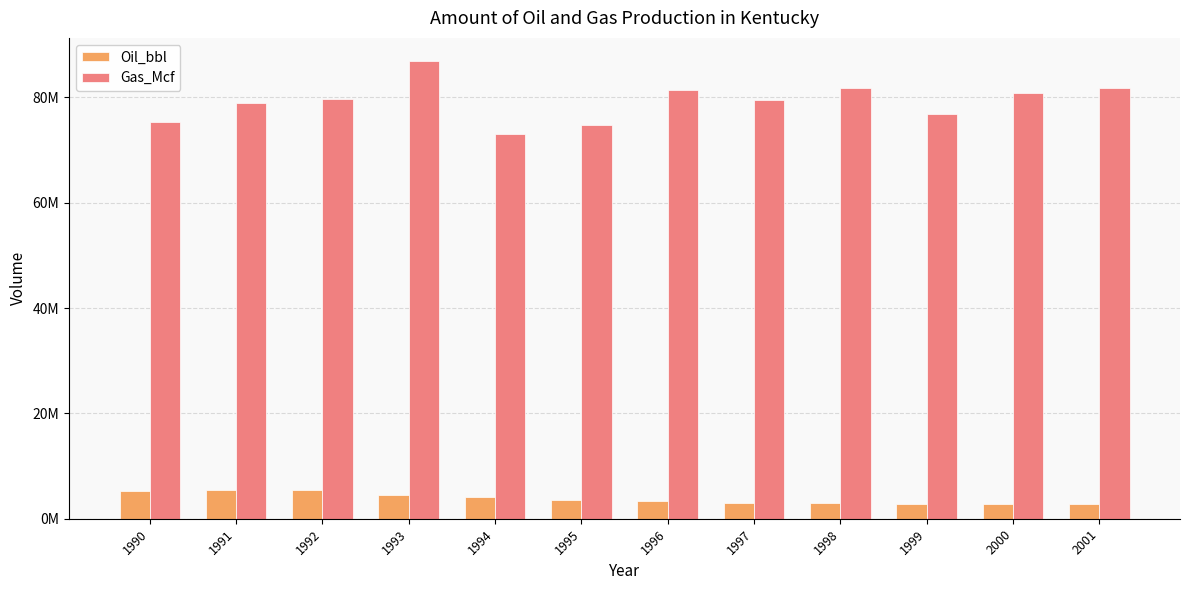

What are all the series names shown in the legend?

Oil_bbl, Gas_Mcf